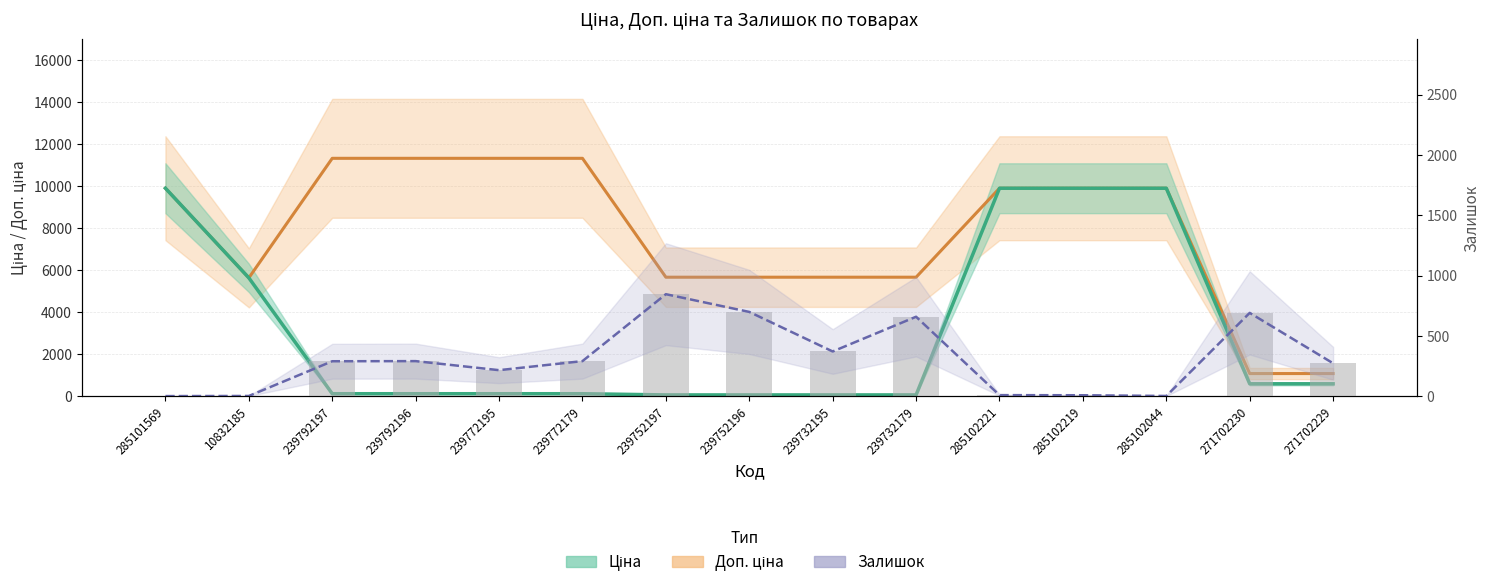

What position from the right is 239732195?

7